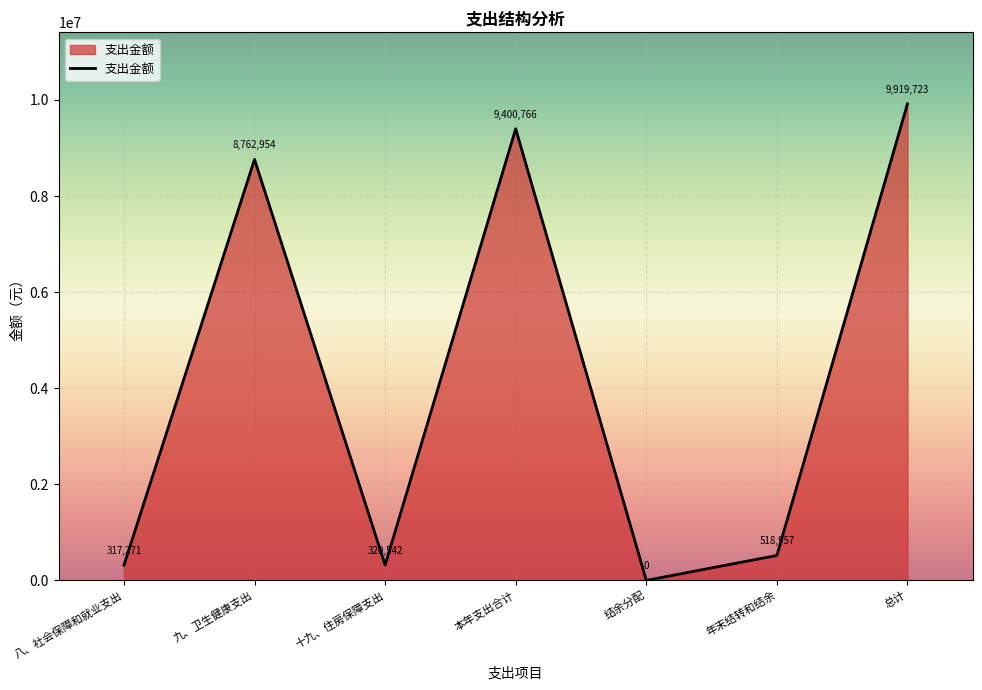

How many series are shown in this chart?

1